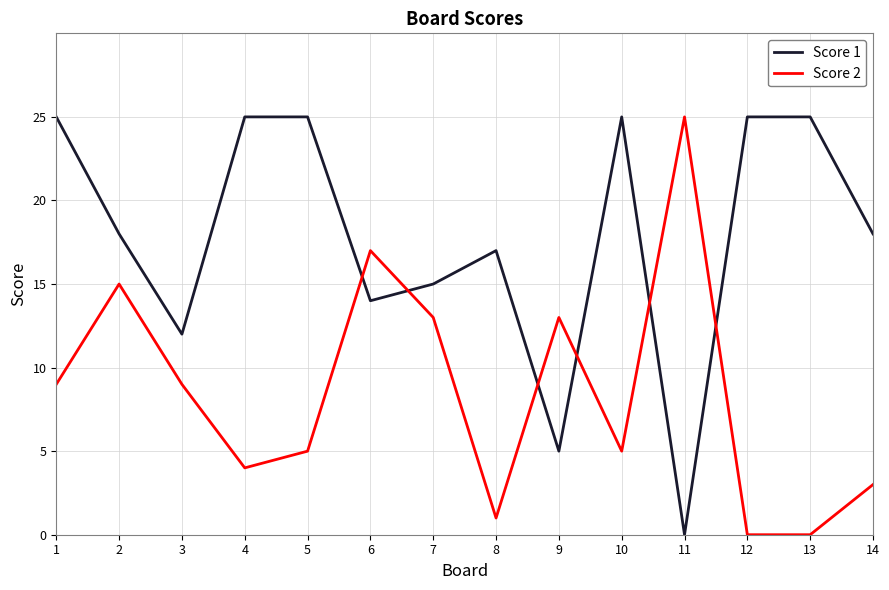

What is the sum of all Score 1 values?

249